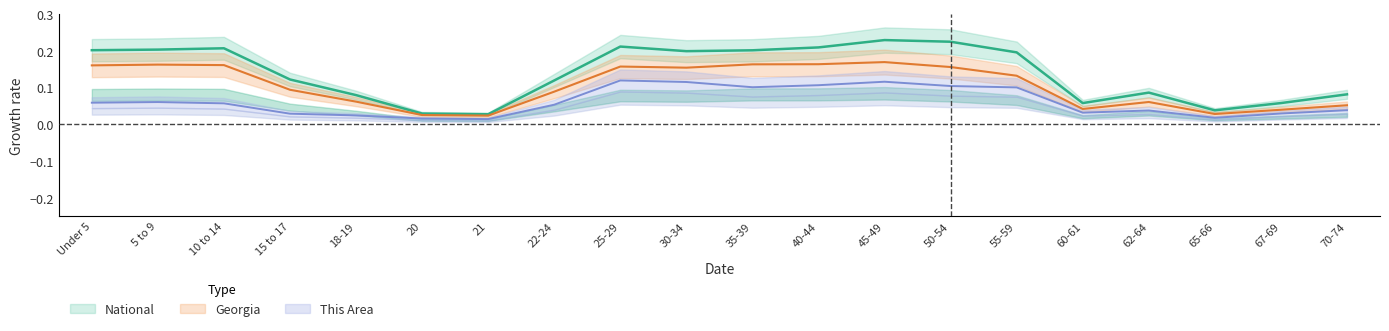

How many lines are shown in the chart?

3